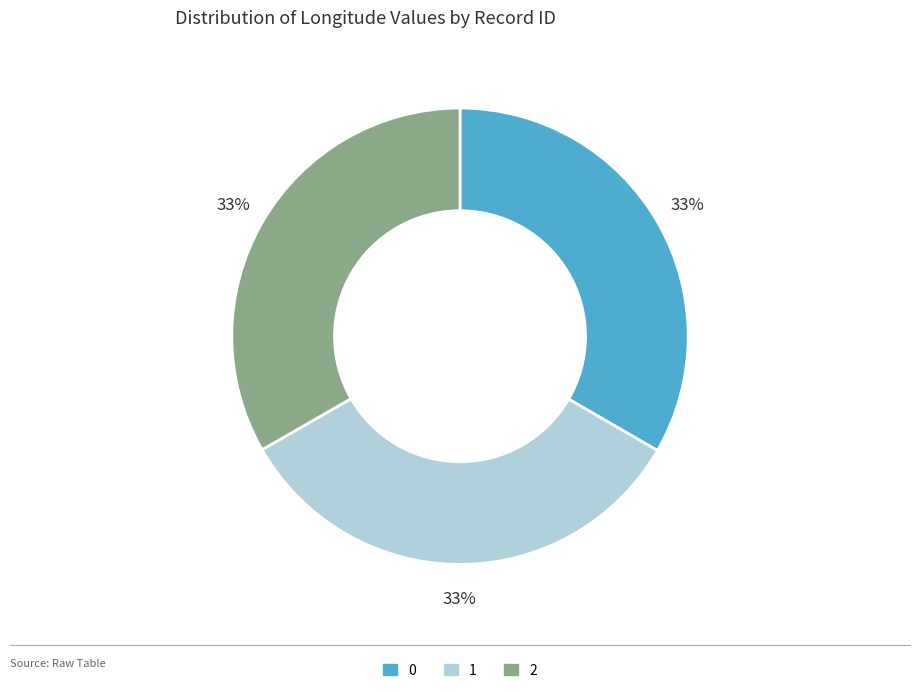

The 1 slice represents 40% of the pie. True or false?

False